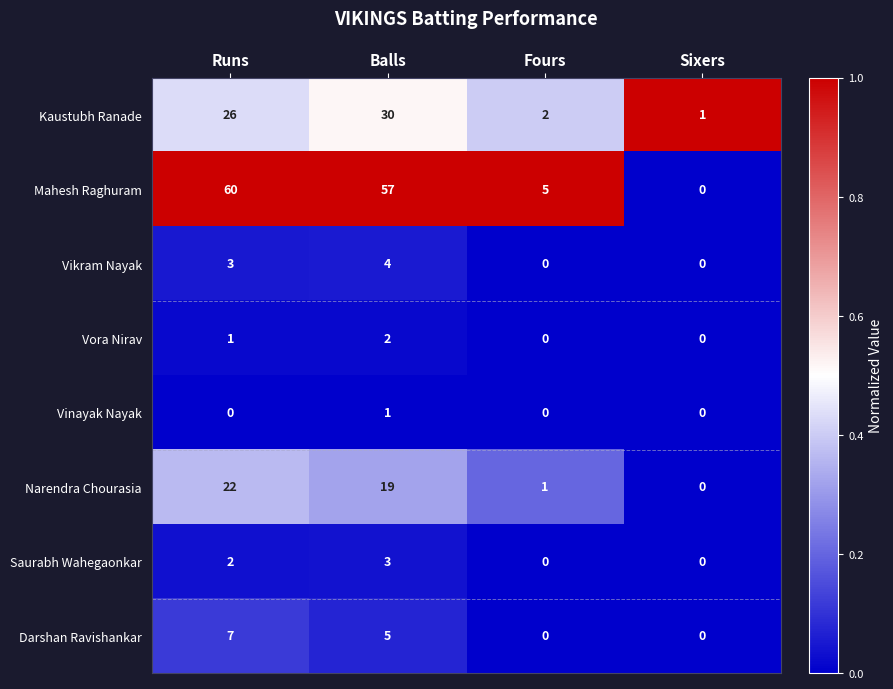

What is the sum of all Darshan Ravishankar values?

12